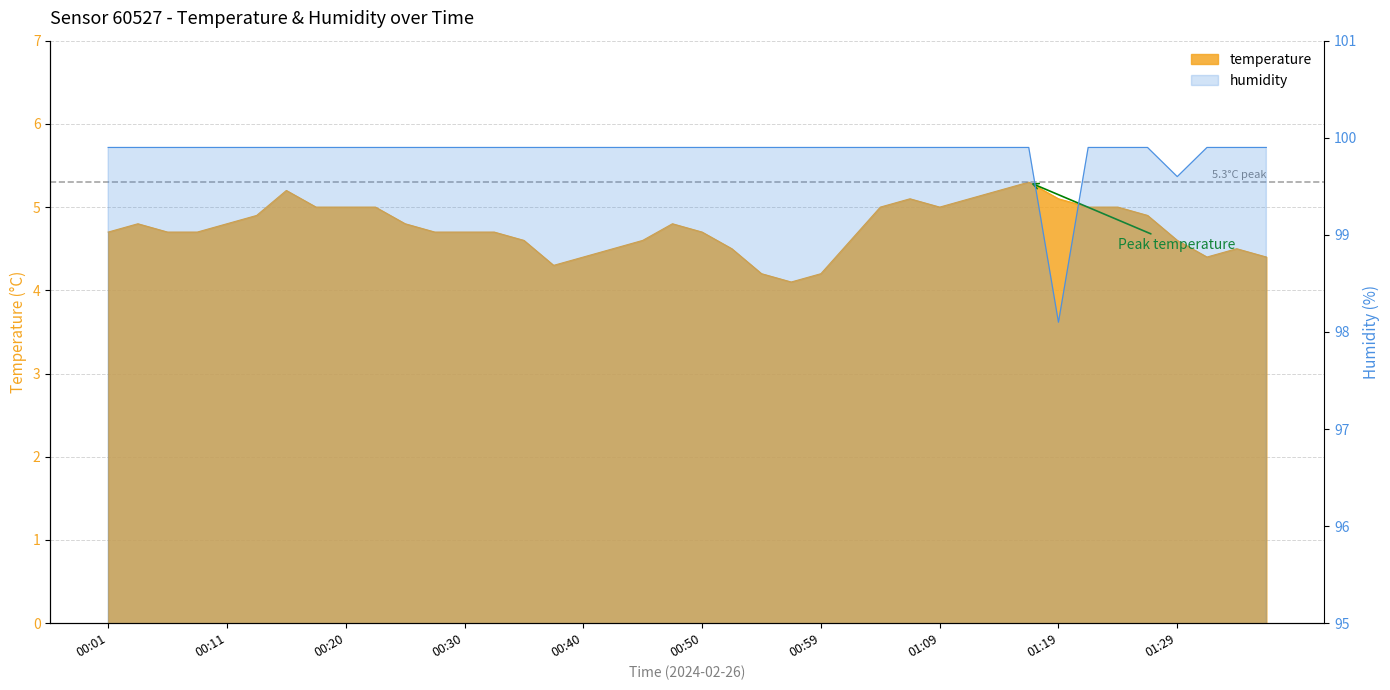

True or false: humidity has more than 0 points higher than both neighbors.

False